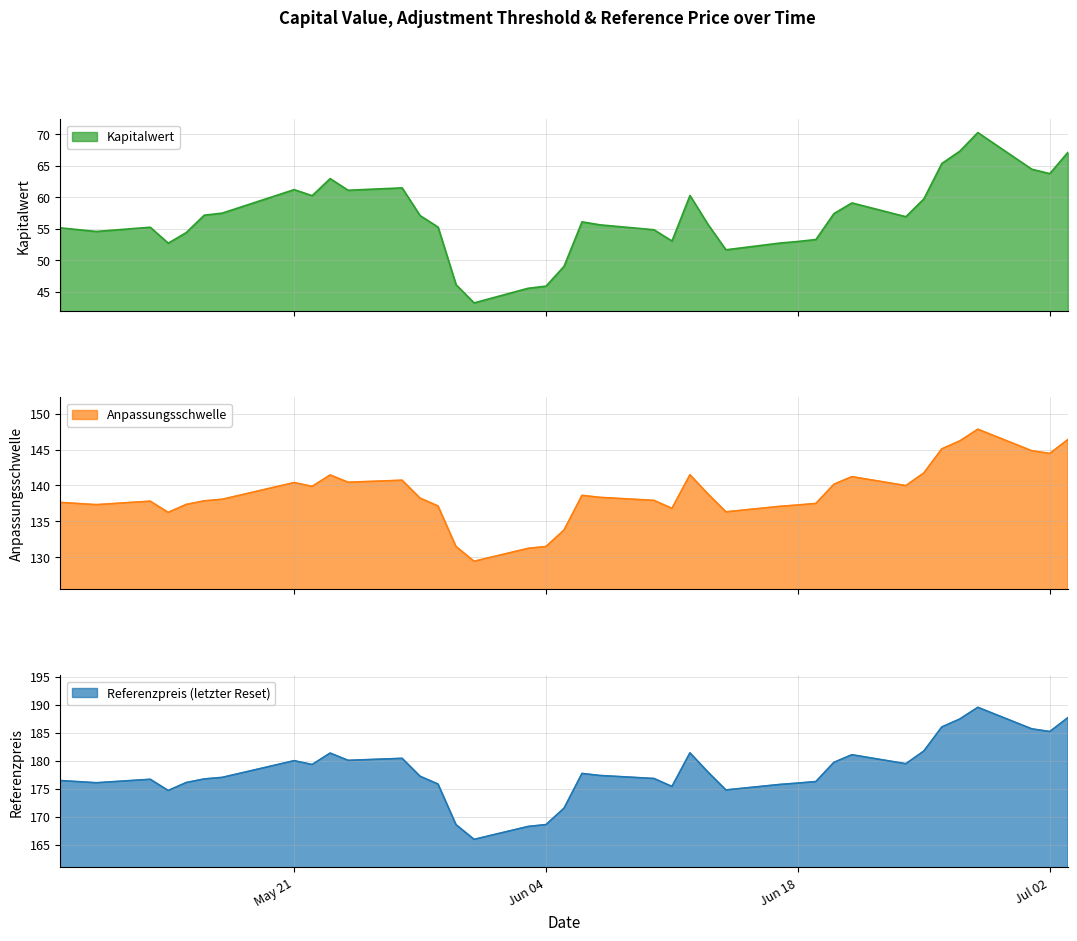

What are all the series names shown in the legend?

Kapitalwert, Anpassungsschwelle, Referenzpreis